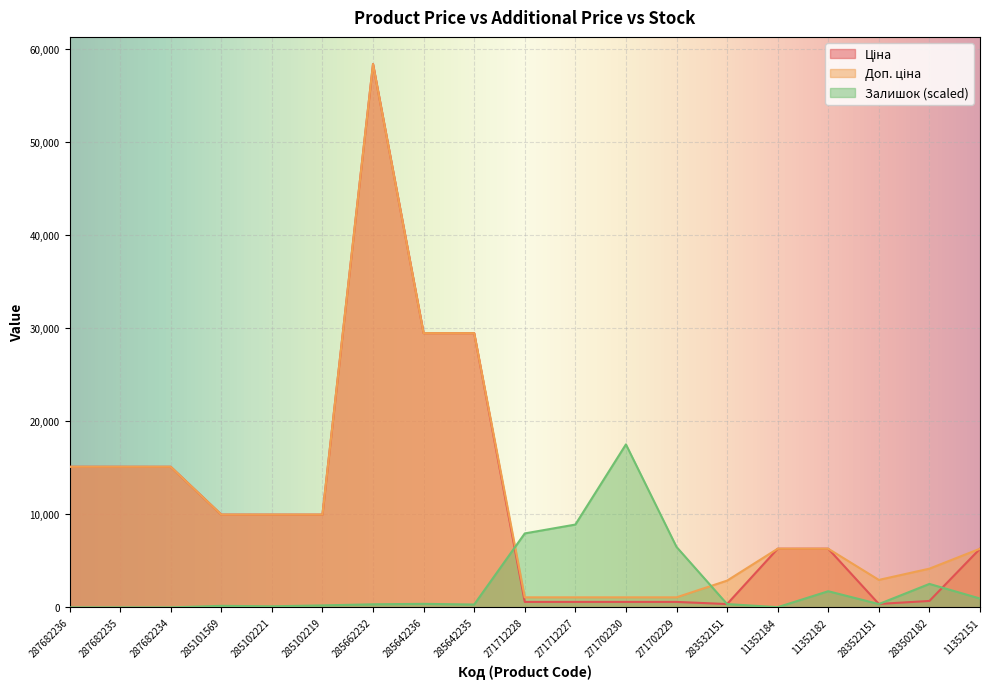

Does the chart display data point markers on the line(s)?

No